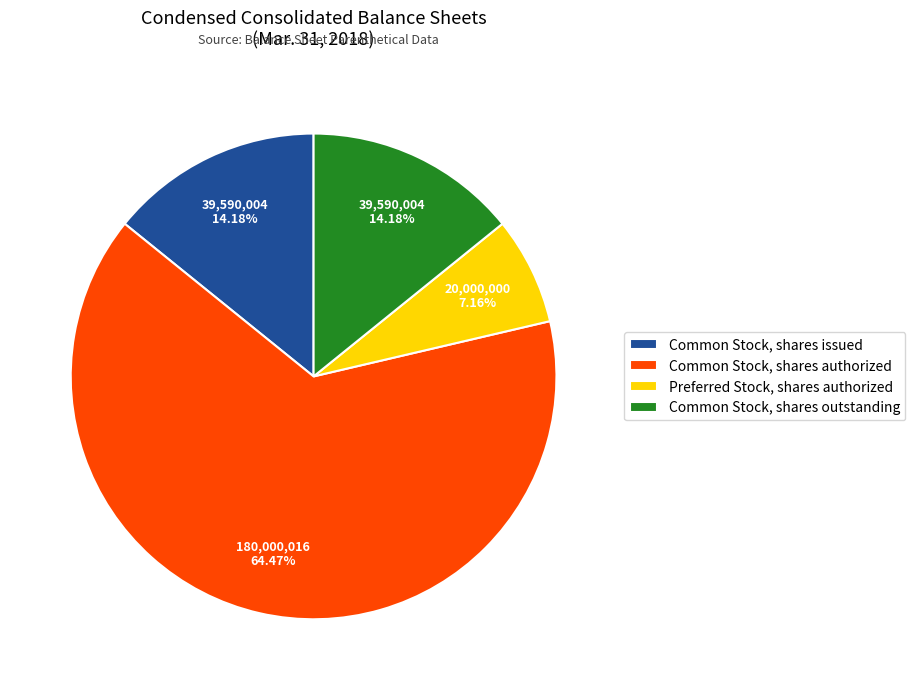

Between Preferred Stock, shares authorized and Common Stock, shares issued, which is larger?

Common Stock, shares issued